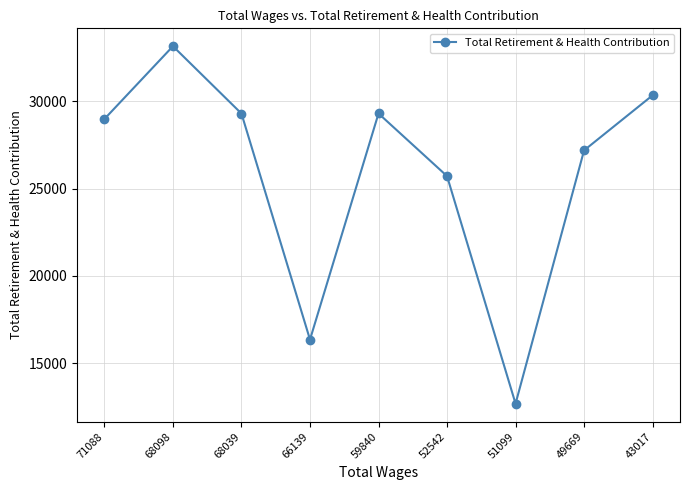

The chart shows a value of 30353 at 43017. True or false?

True